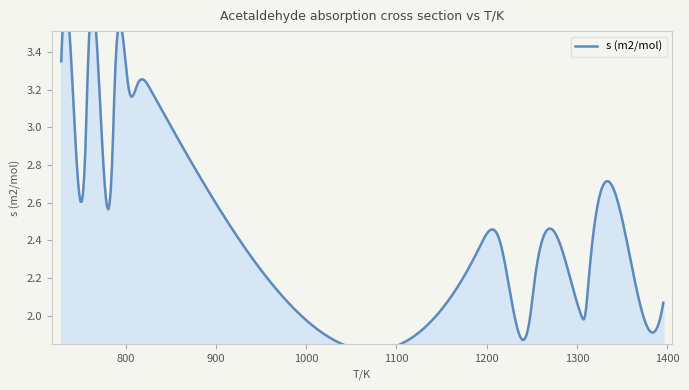

True or false: the data shows 5.4 at 803.2.

False